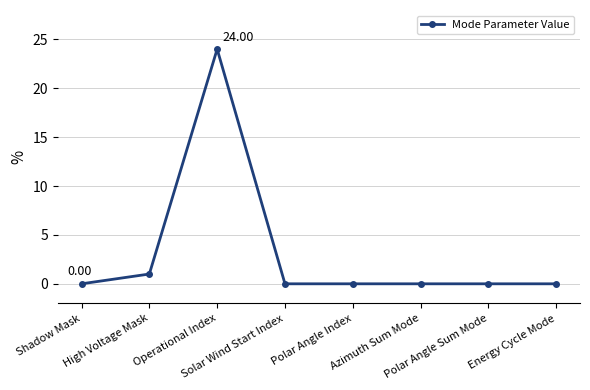

Reading left to right, list all the values displayed in this chart.

0	1	24	0	0	0	0	0